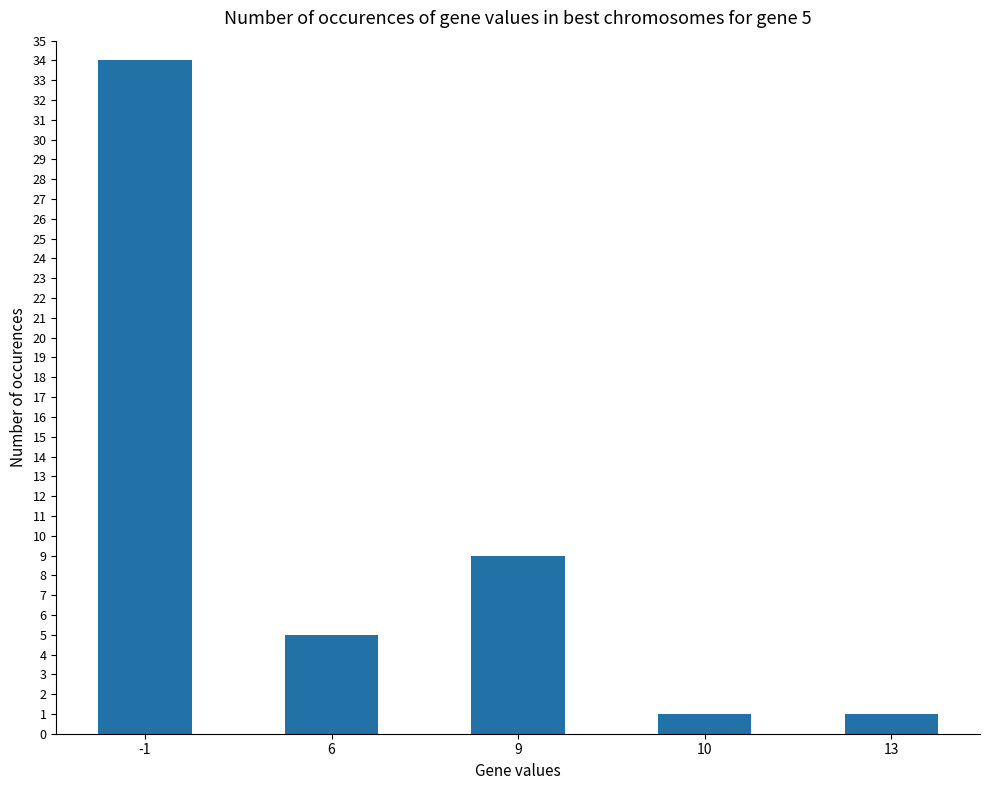

Reading left to right, list all the values displayed in this chart.

34	5	9	1	1